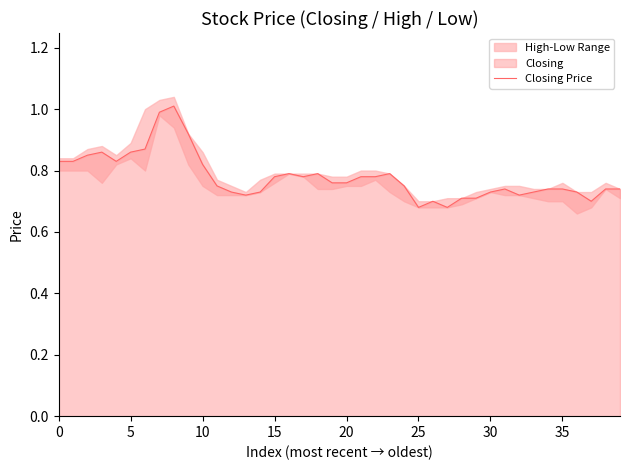

The value of Closing Price at 25 is 0.1. True or false?

False